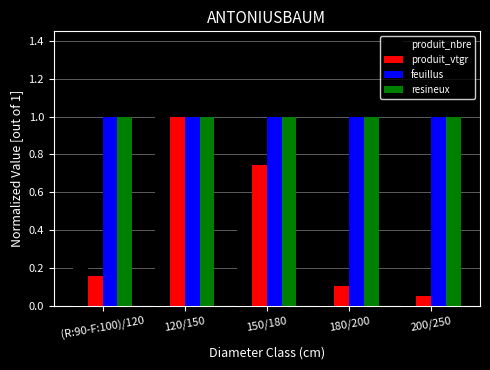

Where is produit_vtgr nearest to the value 0?

200/250